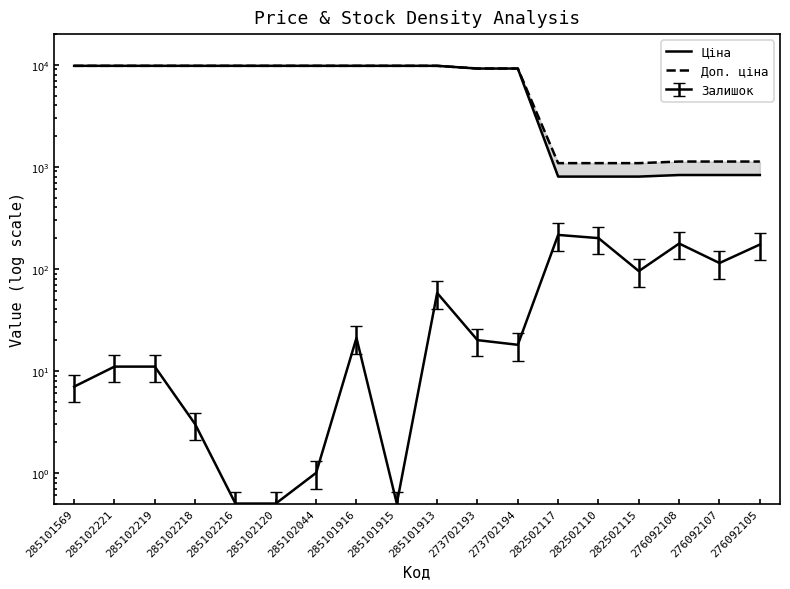

List the series in order of their overall mean, highest first.

Доп. ціна, Ціна